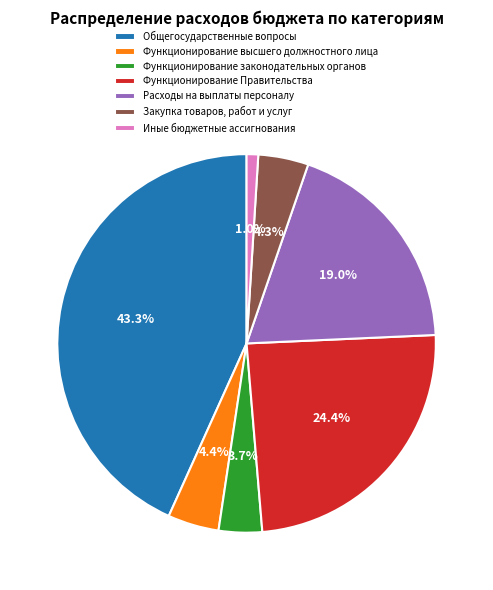

Which category has the smallest portion of the pie?

Иные бюджетные ассигнования